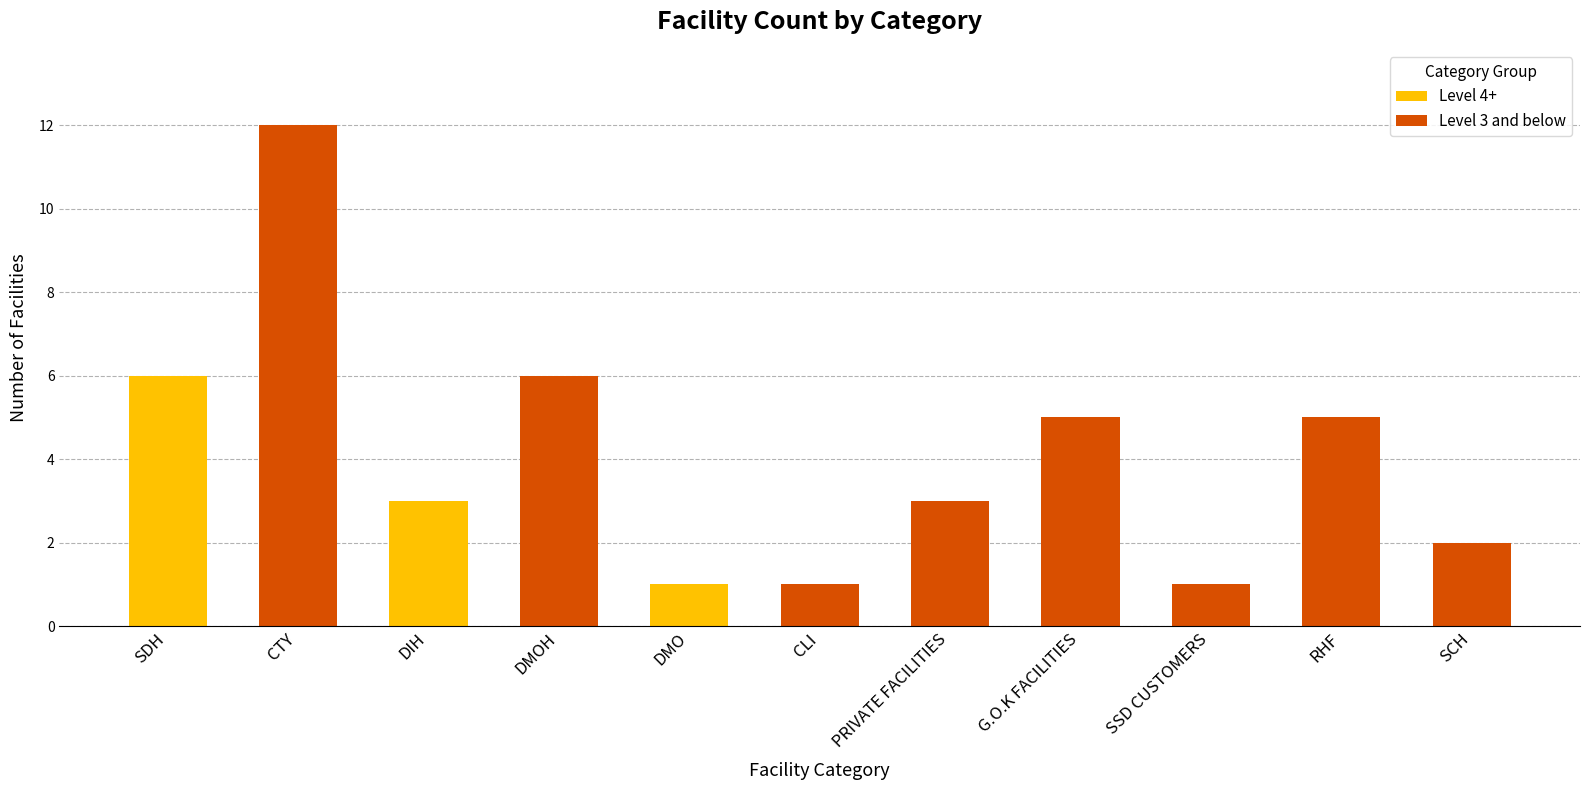

What is the sum of all Level 4+ values?

10